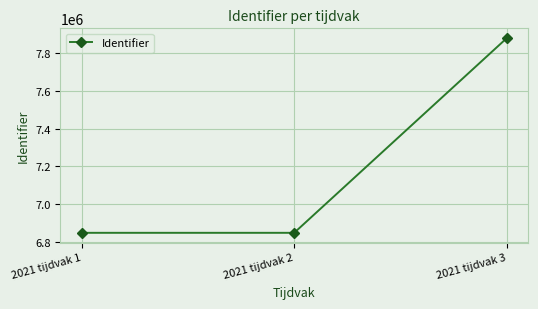

Is it true that the value at 2021 tijdvak 3 is 7880097?

True